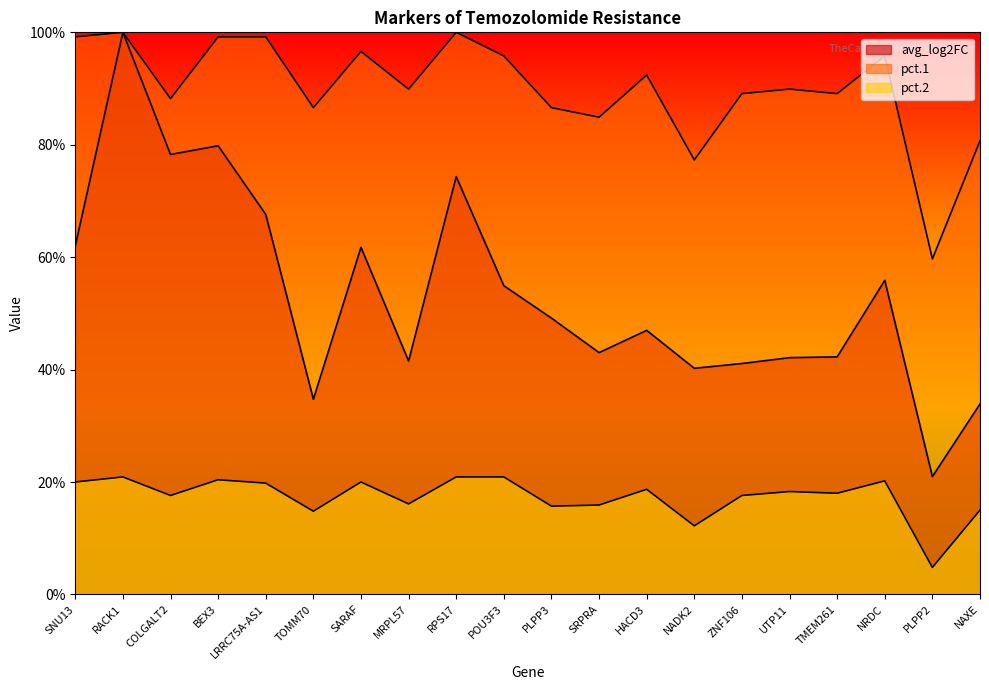

How many interior local peaks does the pct.1 series have?

6